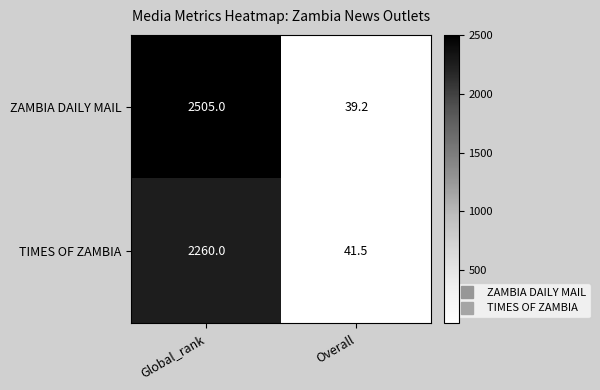

What is the total value across all series at Global_rank?

4765.0